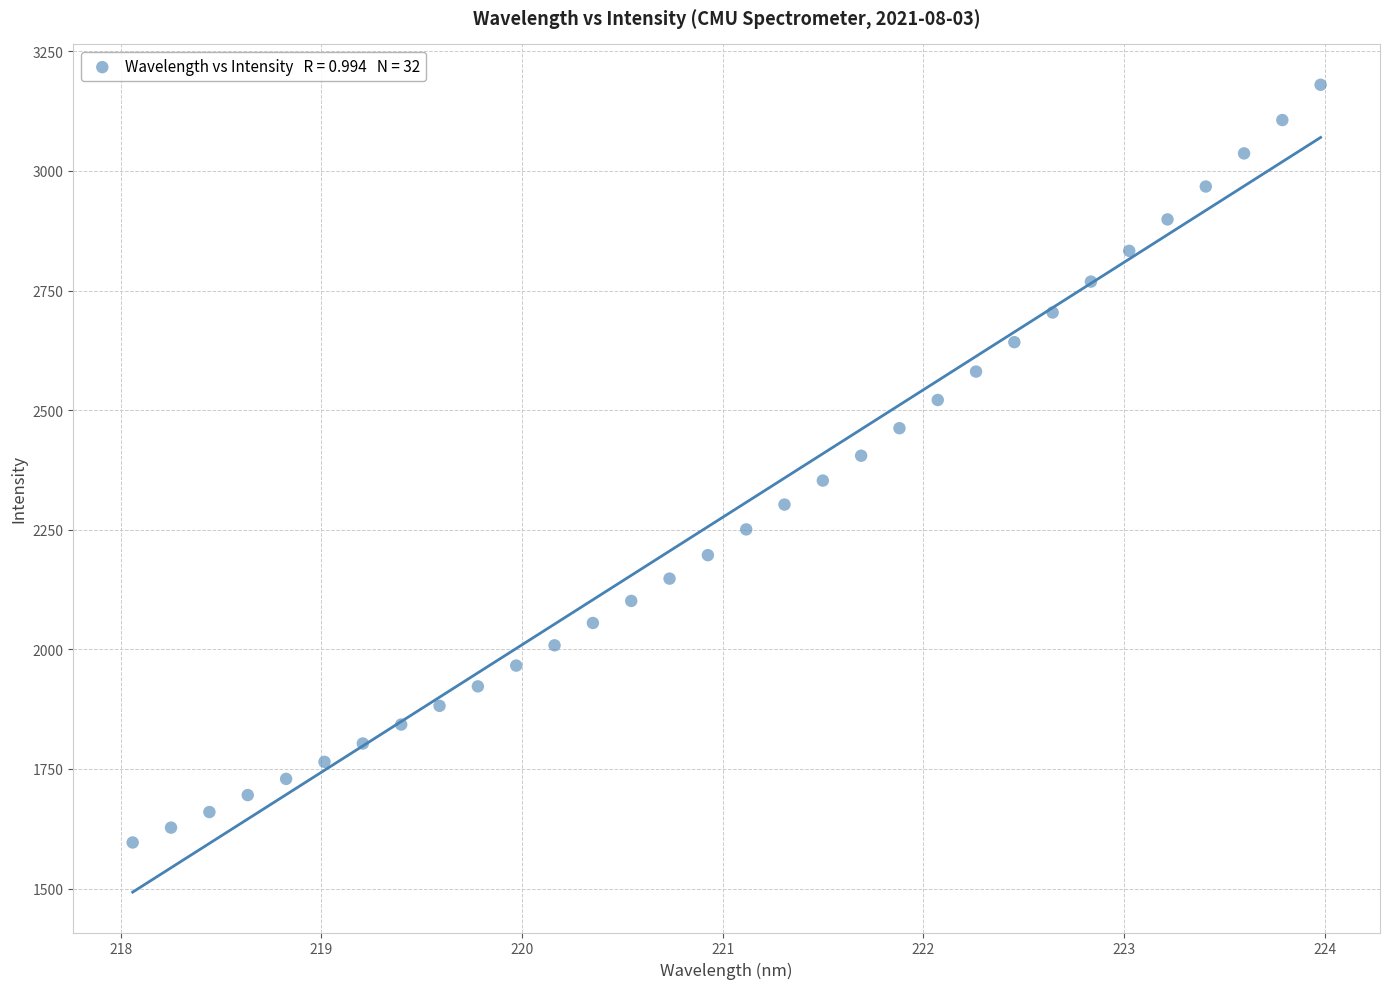

What is the range of Y values (max minus min)?

1583.9